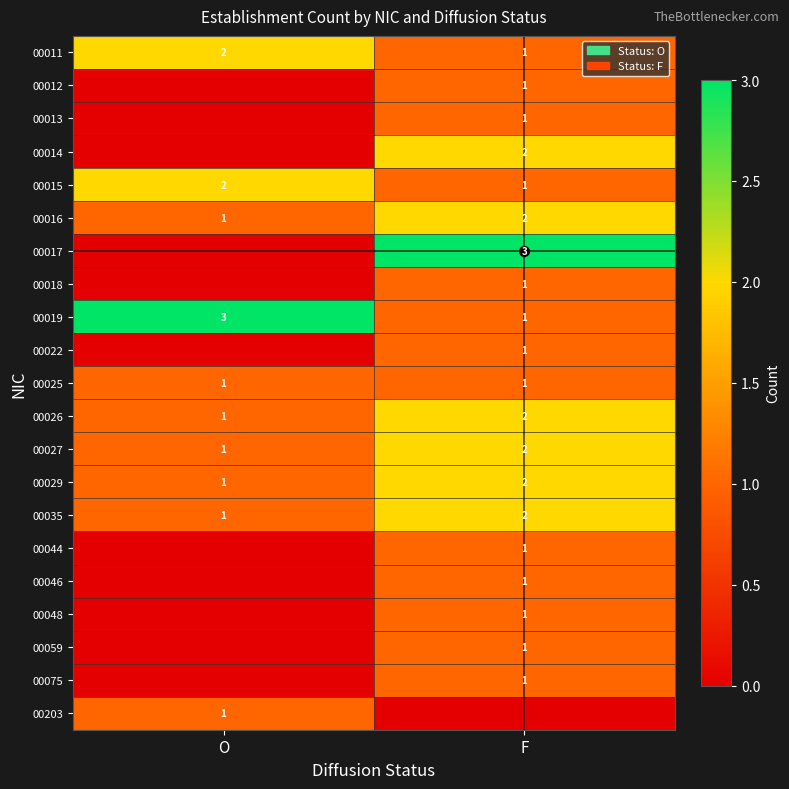

Which category has the highest value in the 00026 series?

F